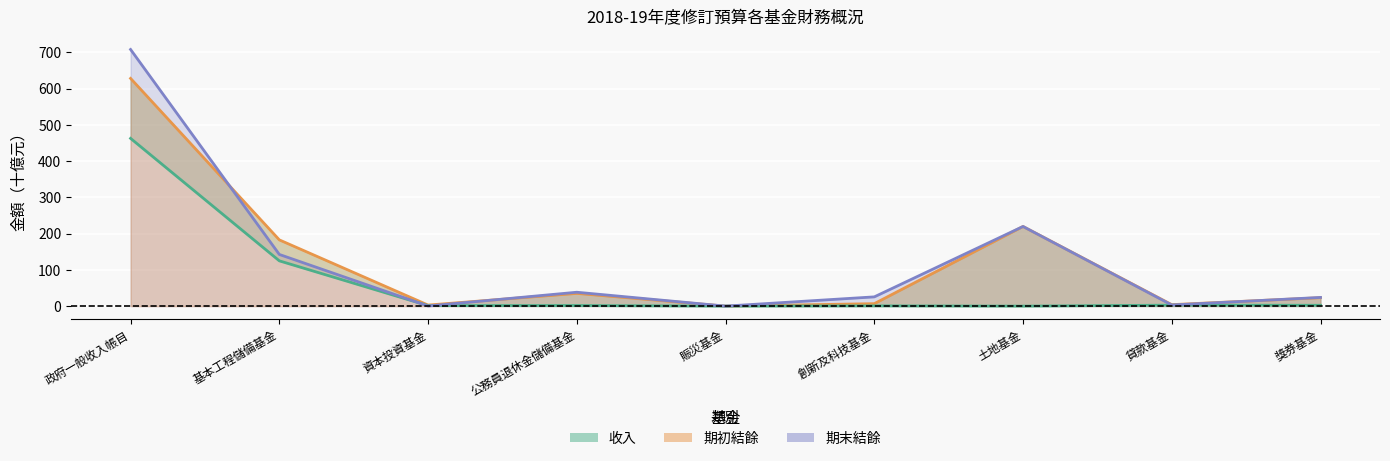

Between 公務員退休金儲備基金 and 資本投資基金, which is larger?

公務員退休金儲備基金